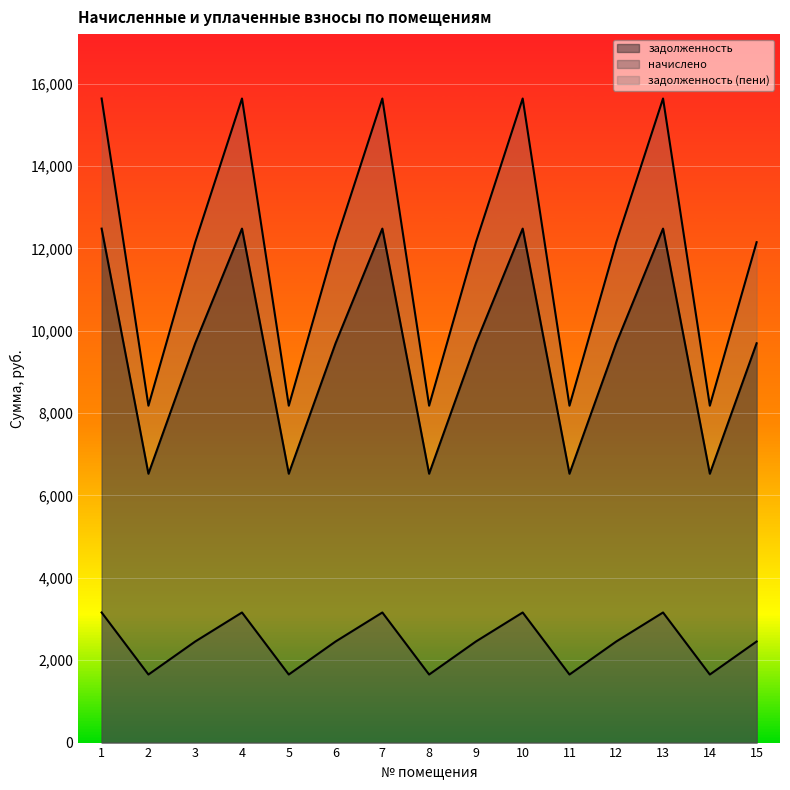

Which series has the largest total across all categories?

задолженность (пени)